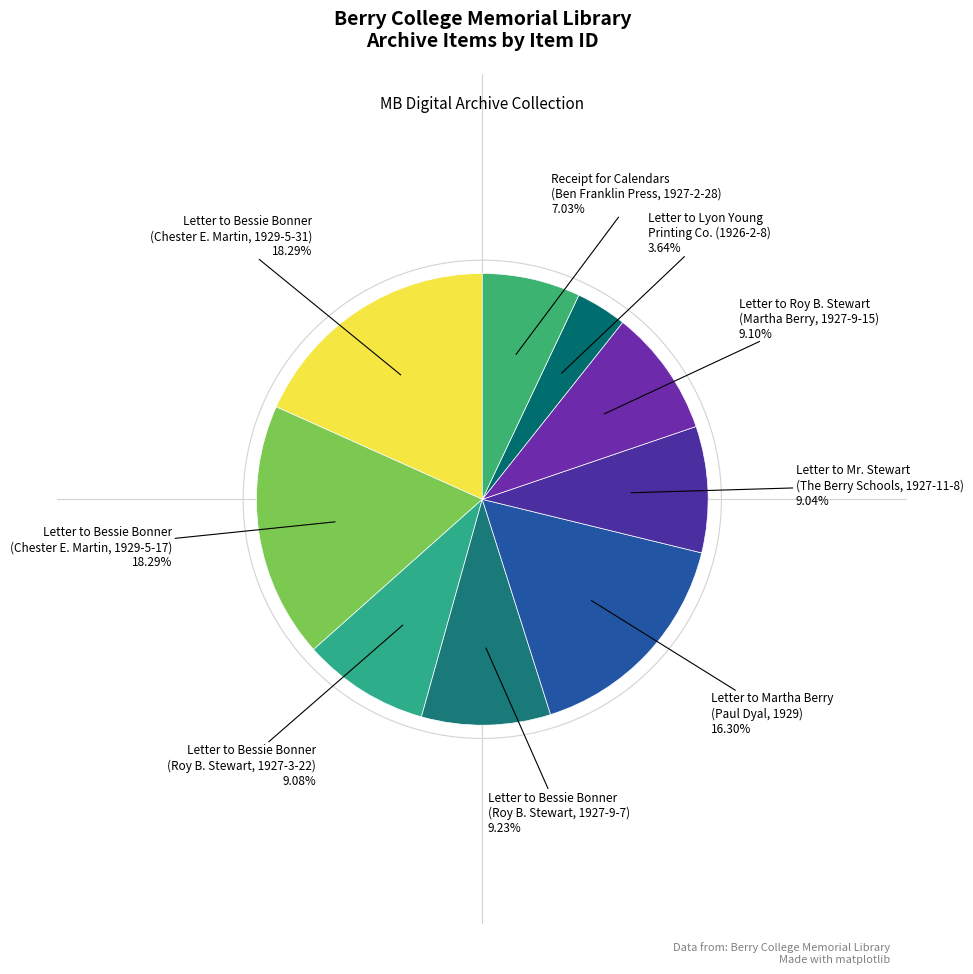

Which category has the smallest portion of the pie?

Letter to Lyon Young
Printing Co. (1926-2-8)